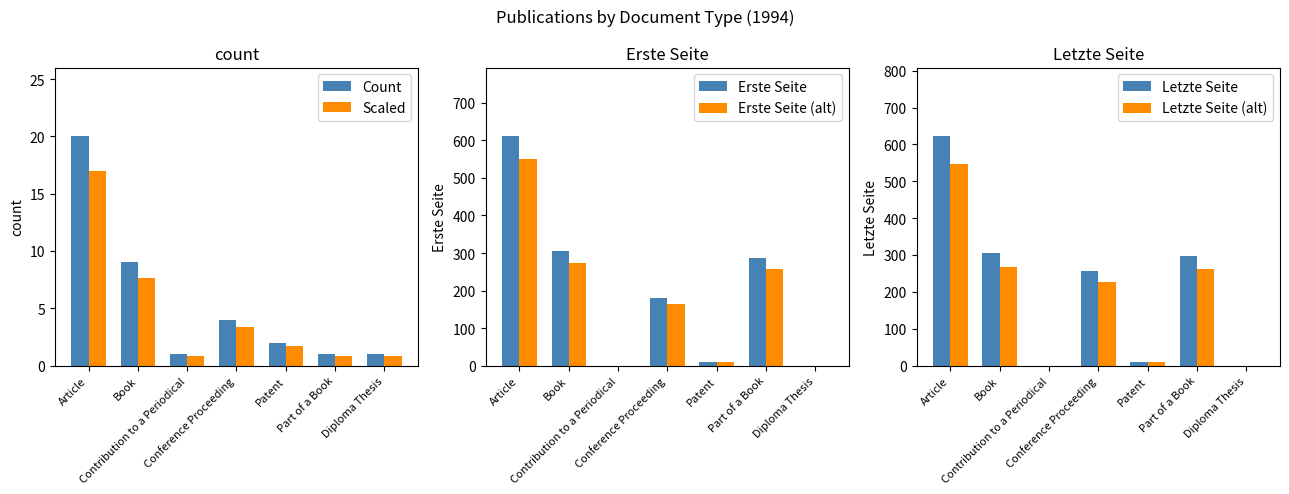

Read the Erste Seite value at Conference Proceeding.

181.0